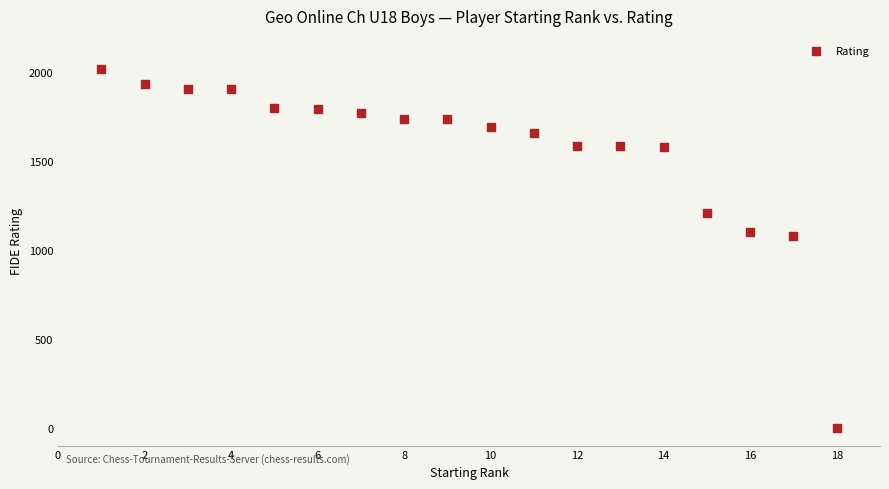

What is the range of X values (max minus min)?

17